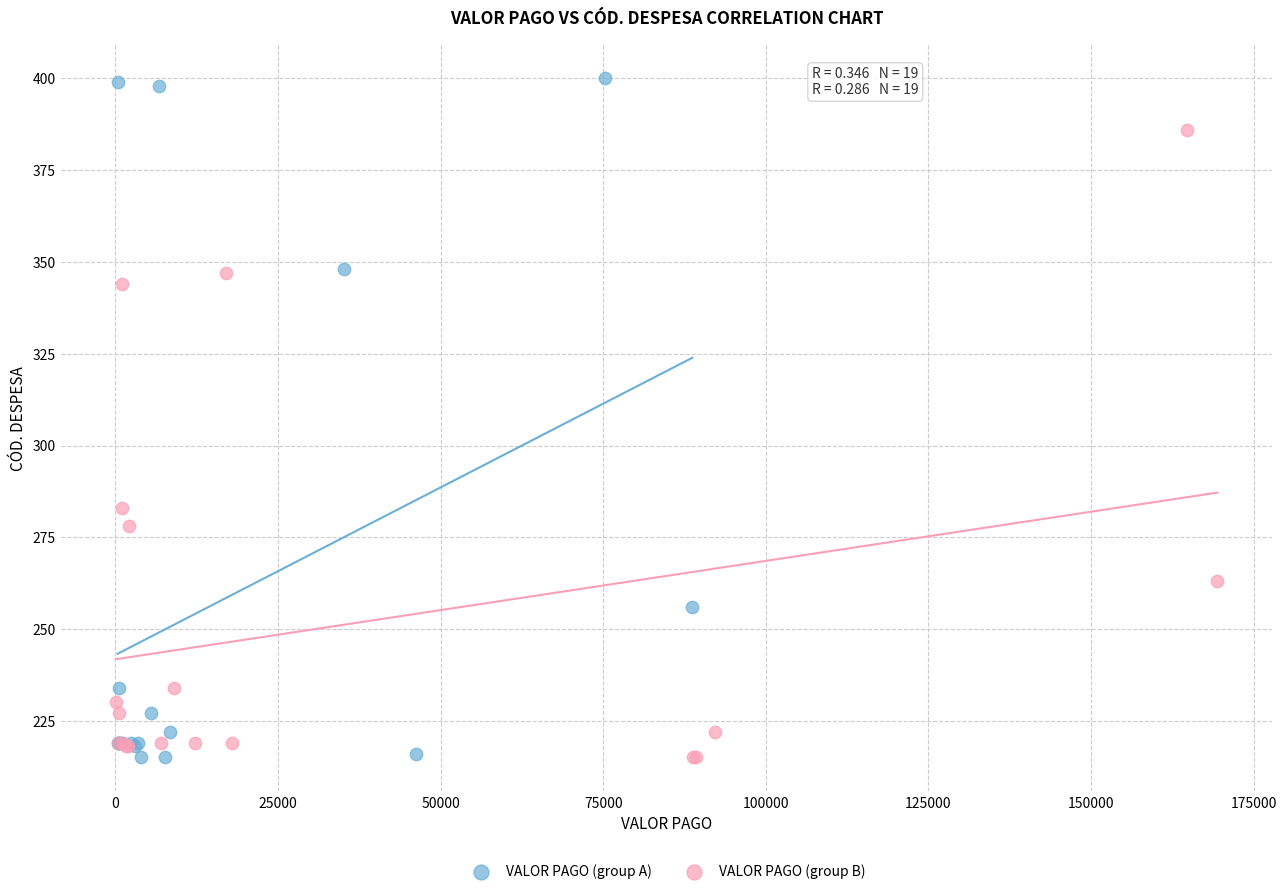

Which series has the widest spread of Y values?

VALOR PAGO (group A)